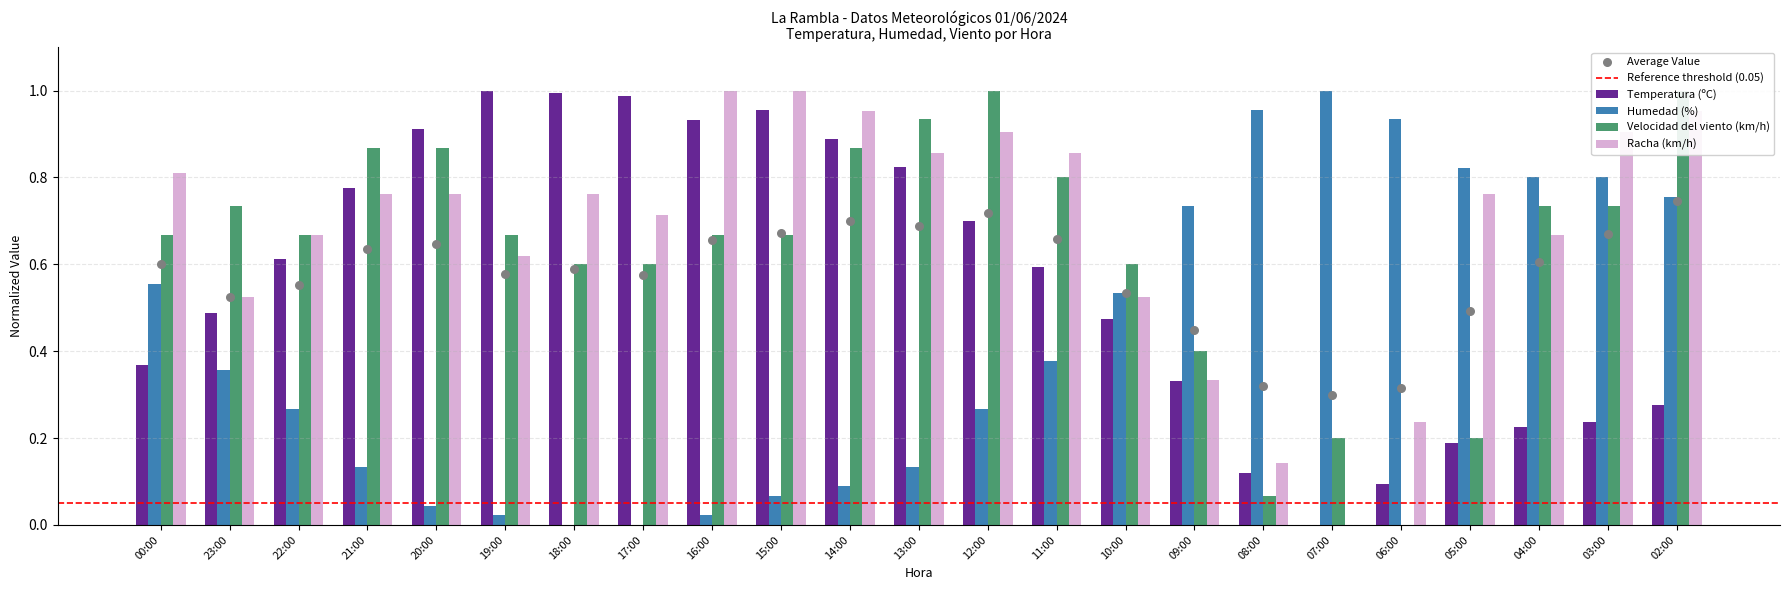

What are all the series names shown in the legend?

Temperatura (ºC), Humedad (%), Velocidad del viento (km/h), Racha (km/h)